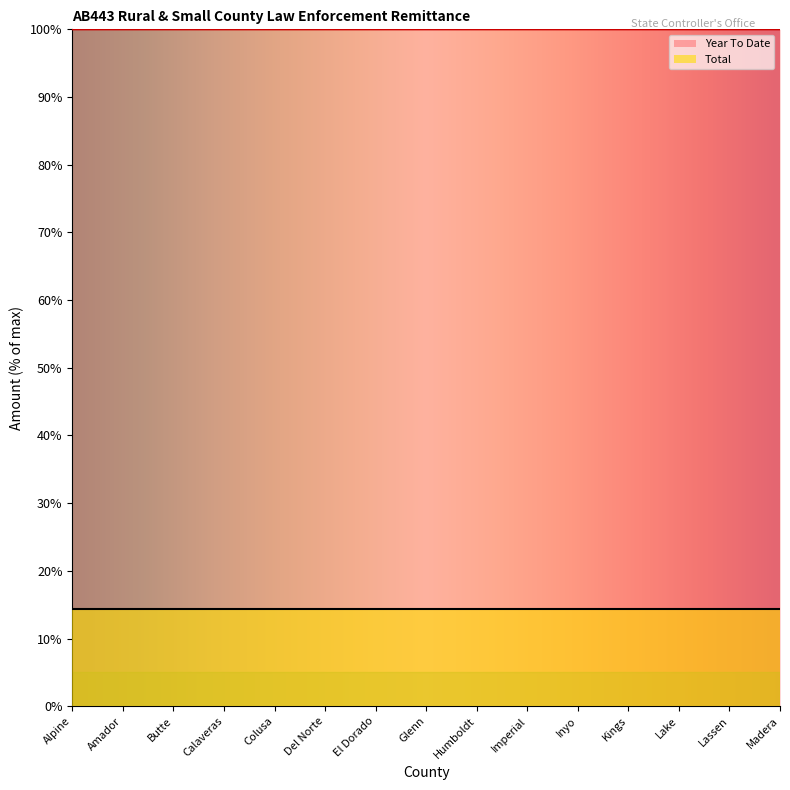

What is the sum of all Year To Date values?

1500.0